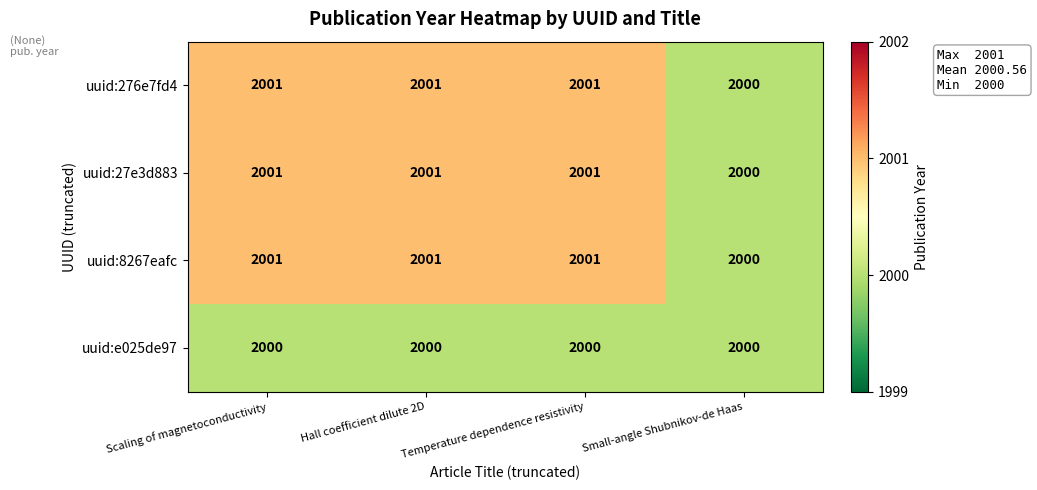

What is the maximum value shown in the chart?

2001